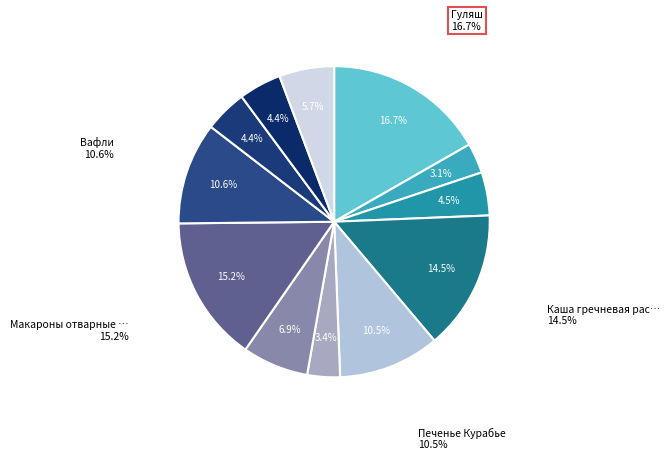

Combined, what portion of the pie is Гуляш and Хлеб пшеничный (завтрак)?

21.2%